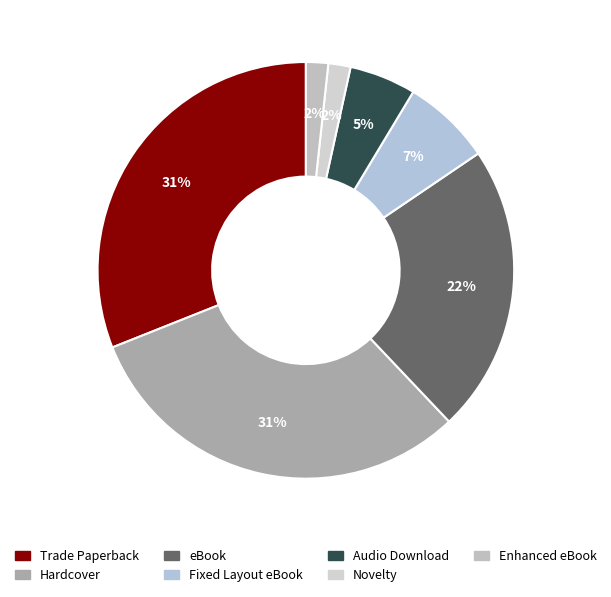

Rank the categories by value from highest to lowest.

Trade Paperback, Hardcover, eBook, Fixed Layout eBook, Audio Download, Novelty, Enhanced eBook